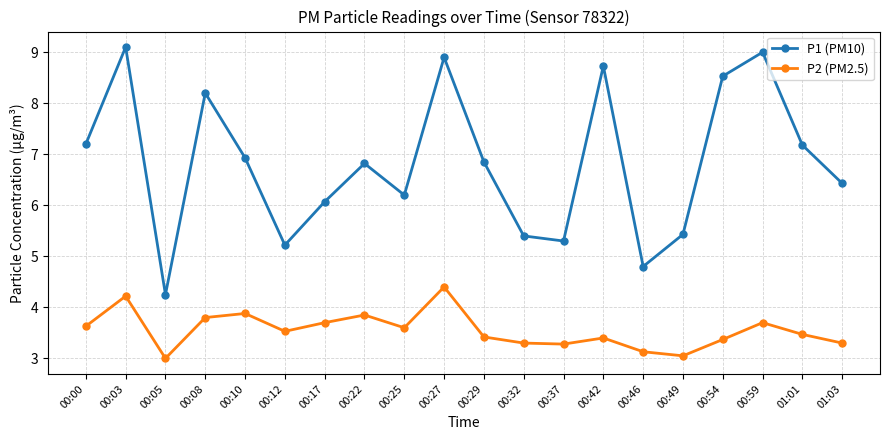

True or false: P2 (PM2.5) has more than 2 interior local peaks.

True